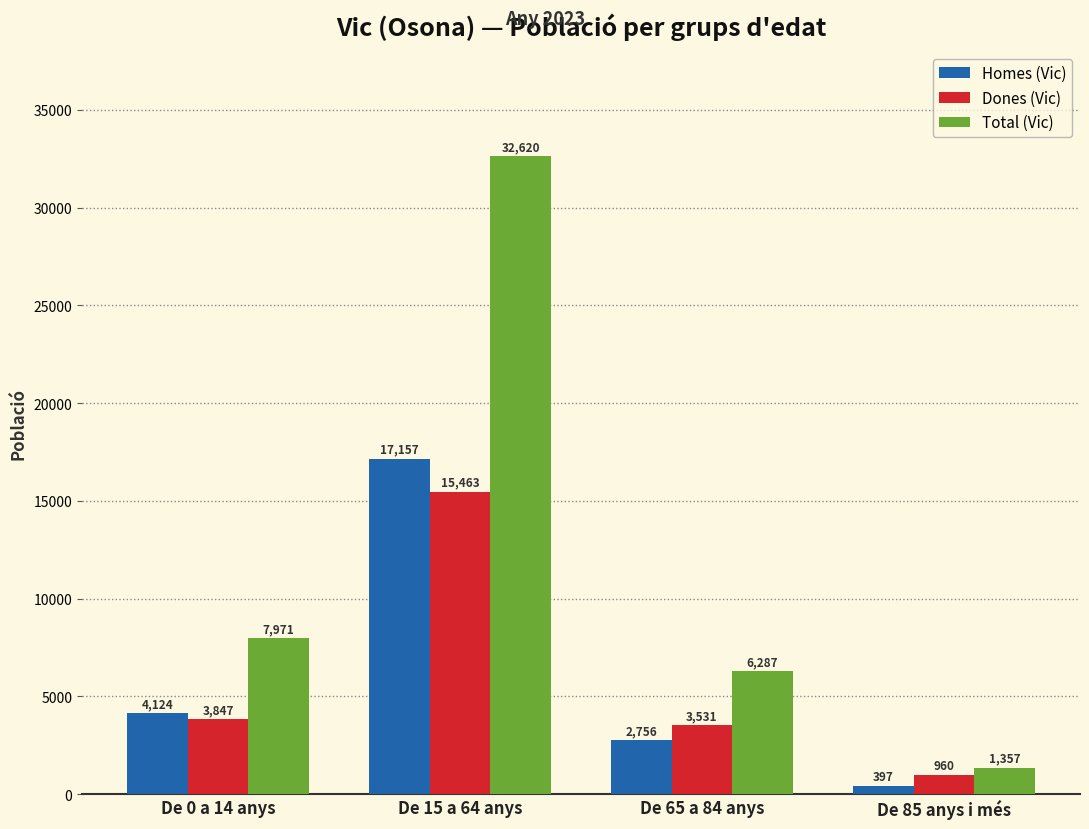

Which series changed the most between De 15 a 64 anys and De 65 a 84 anys?

Total (Vic)